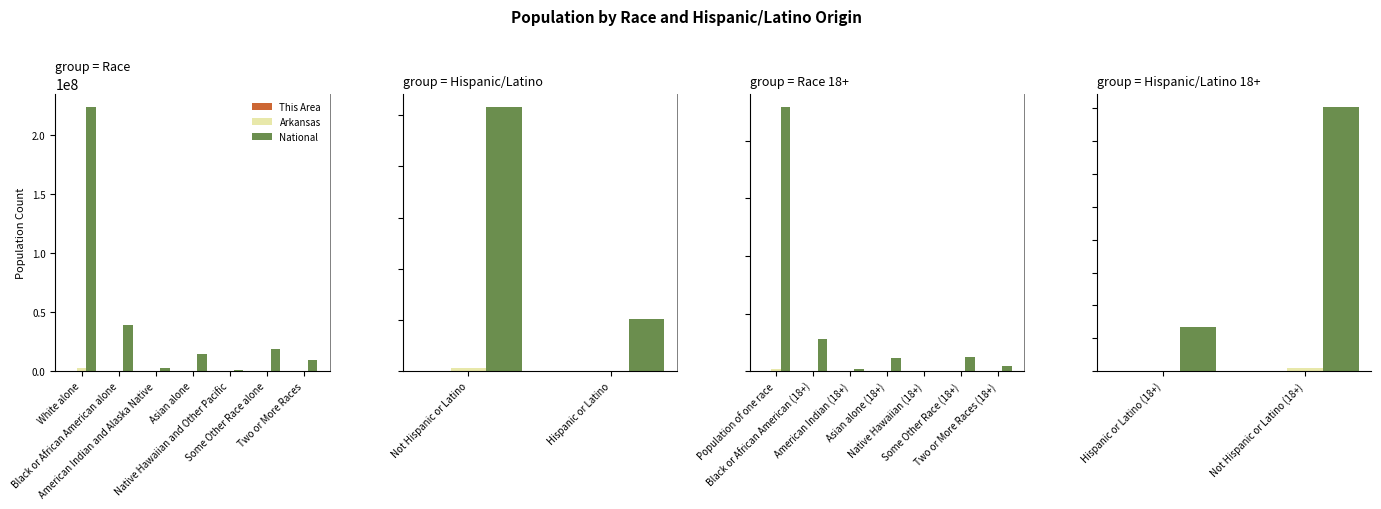

What is the average value of the This Area series?

1406